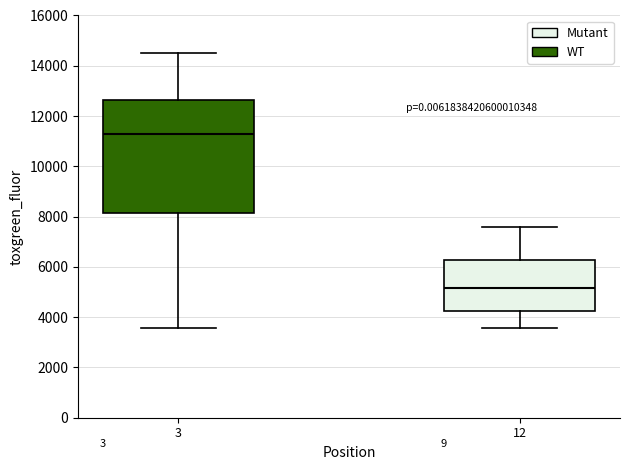

Where is the upper edge of the box at x = 12 on the y-axis? The values are not printed on the chart, so give them approximately, as read against the axis.

6200